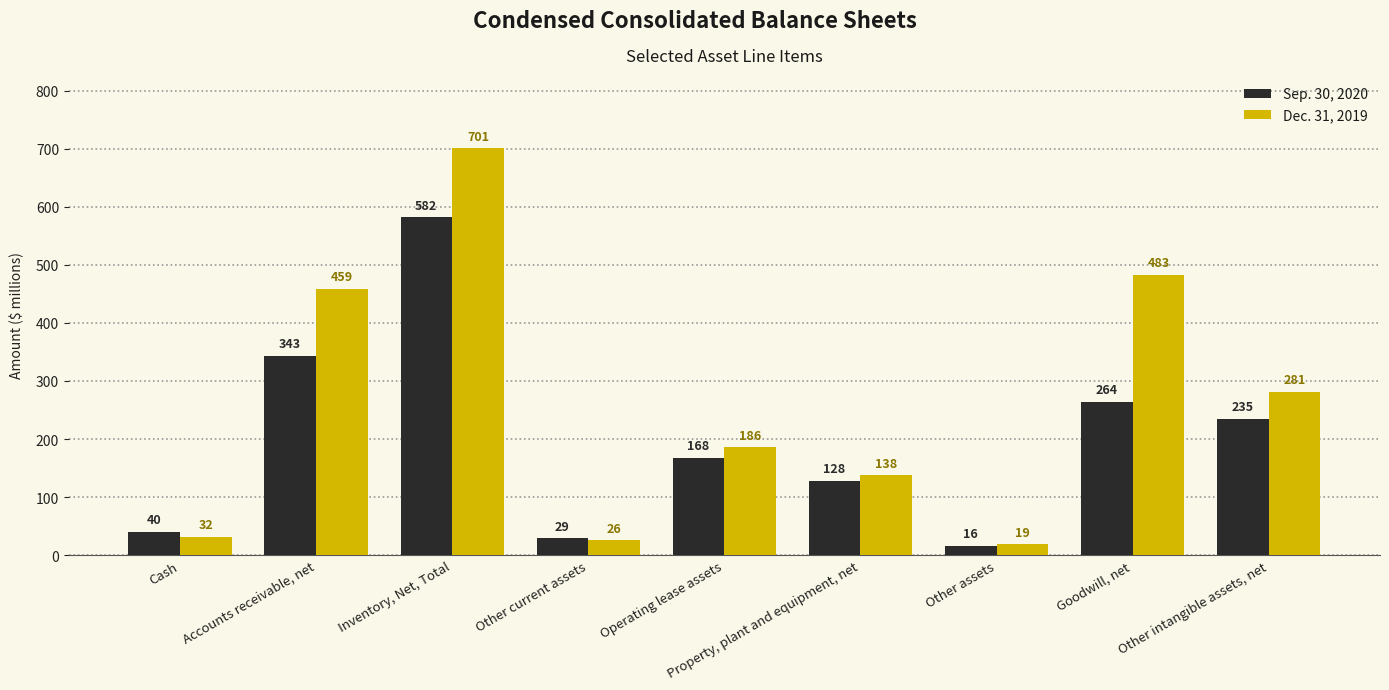

Which series has the largest range (max minus min)?

Dec. 31, 2019